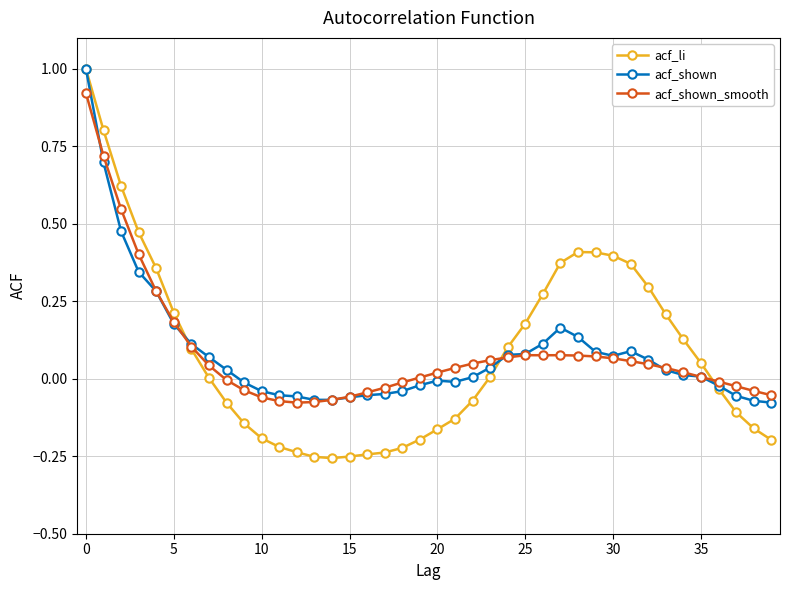

Which series has the largest range (max minus min)?

acf_li